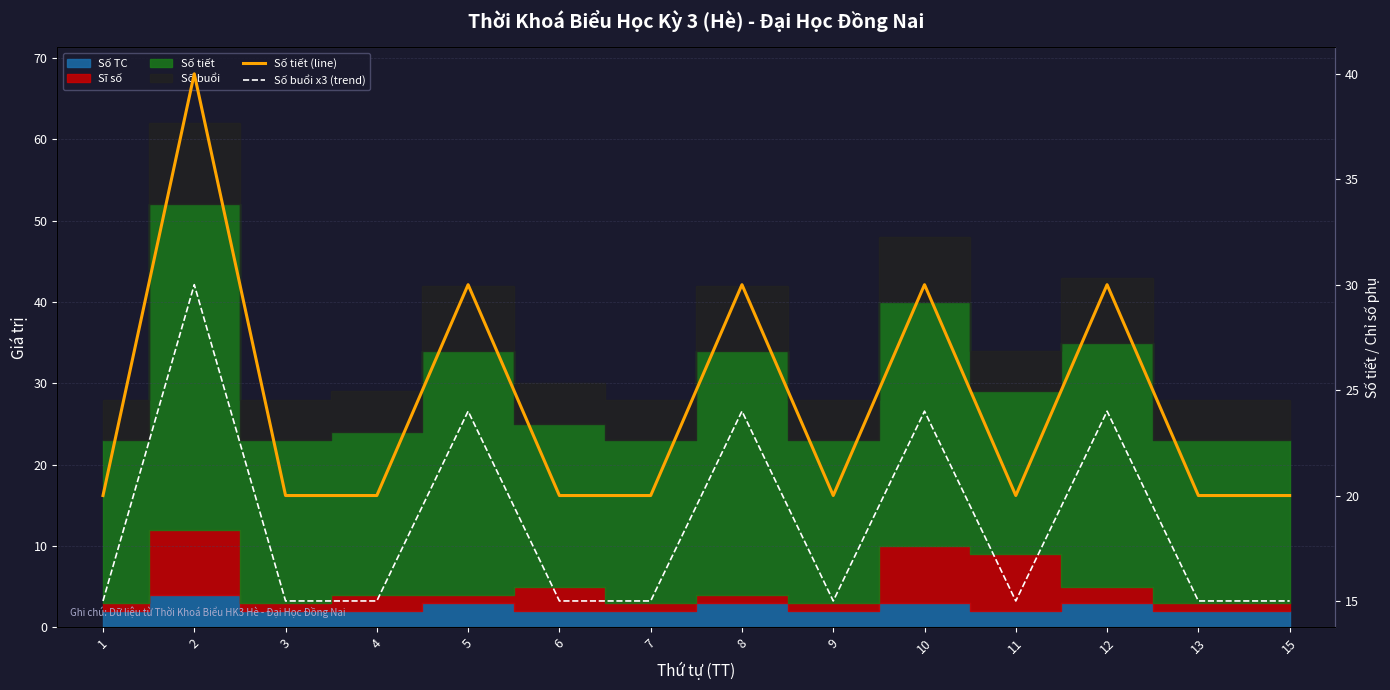

Is the value of Số tiết (line) at 3 greater than the value of Số buổi x3 (trend) at 2?

No